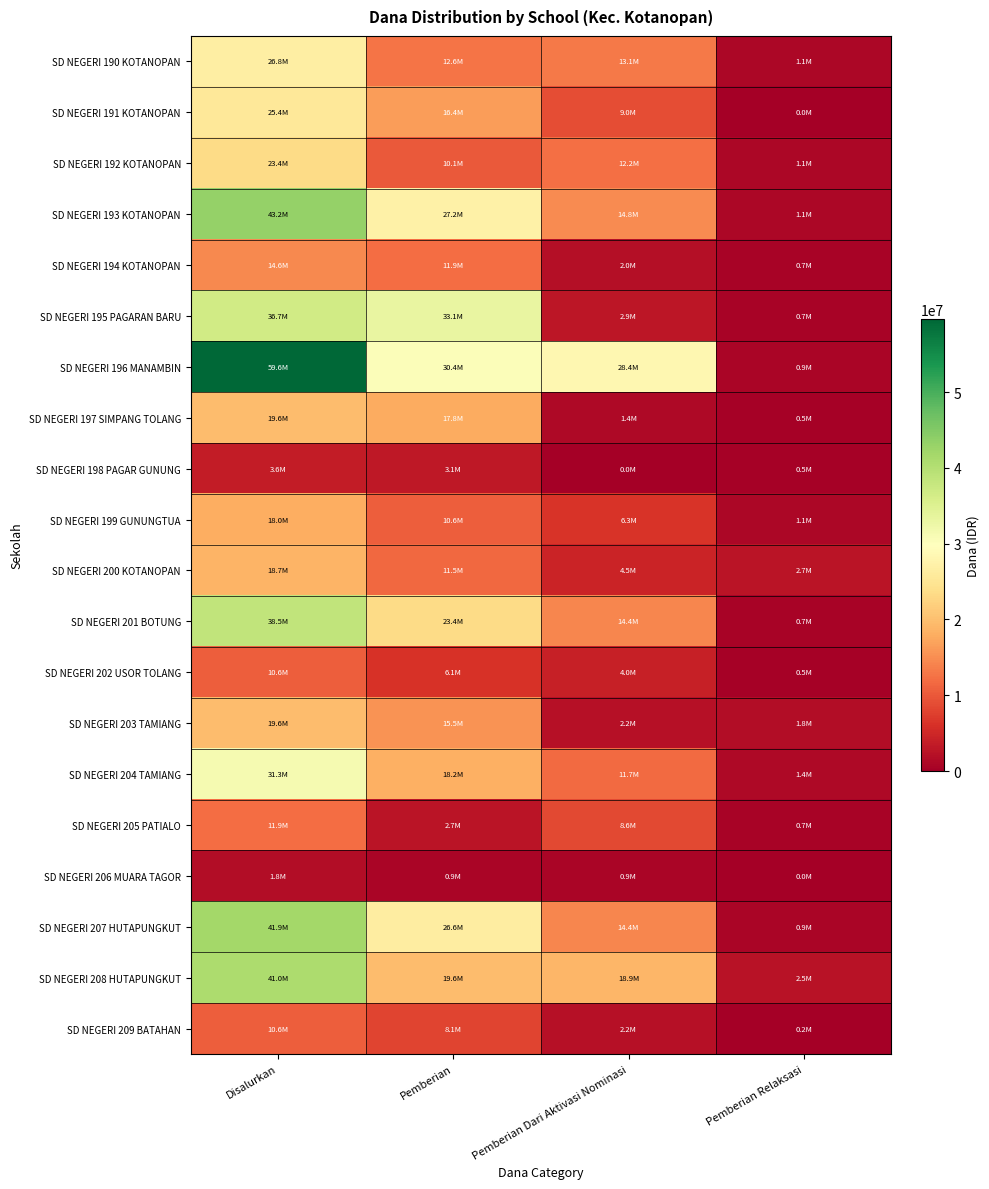

Between Pemberian and Pemberian Dari Aktivasi Nominasi, which is larger?

Pemberian Dari Aktivasi Nominasi